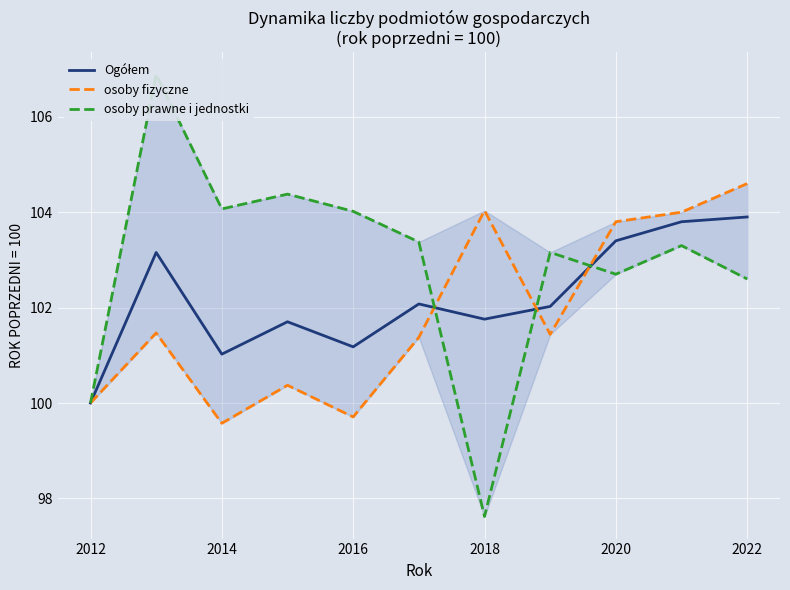

Which category has the lowest value in the Ogółem series?

2012